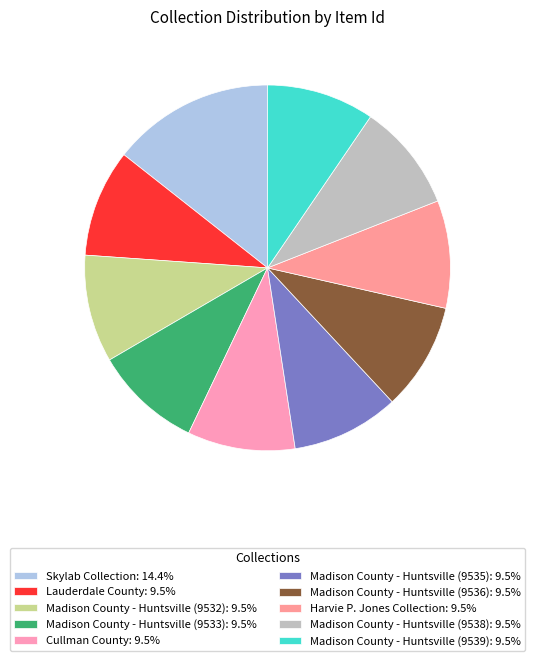

Count the number of slices in the pie.

10